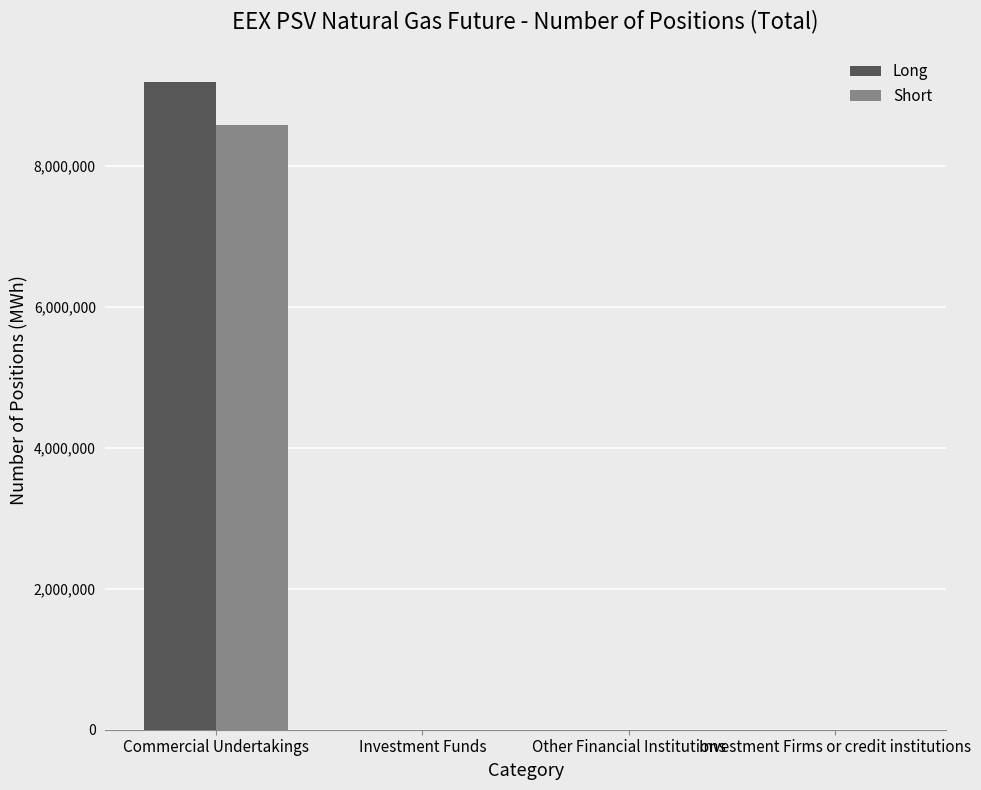

True or false: Short has a value of 0 at Investment Firms or credit institutions.

True